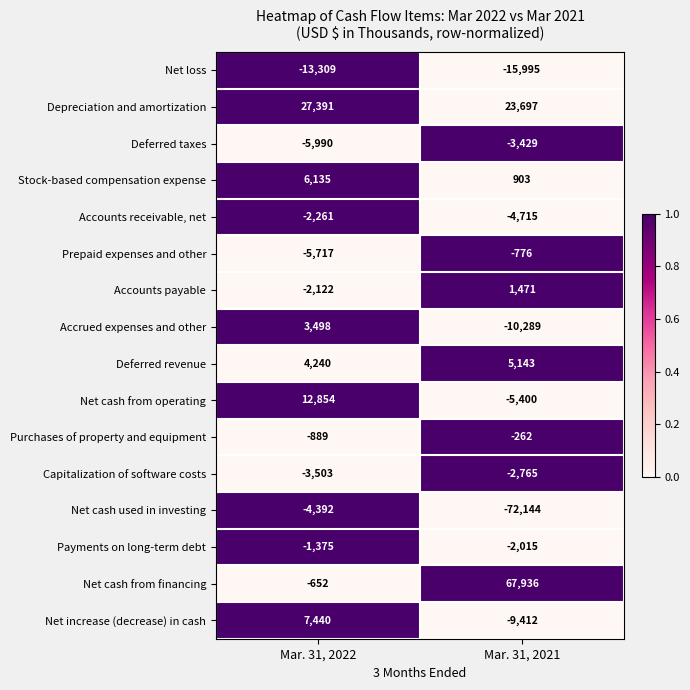

At which category is the sum across all series the highest?

Mar. 31, 2022